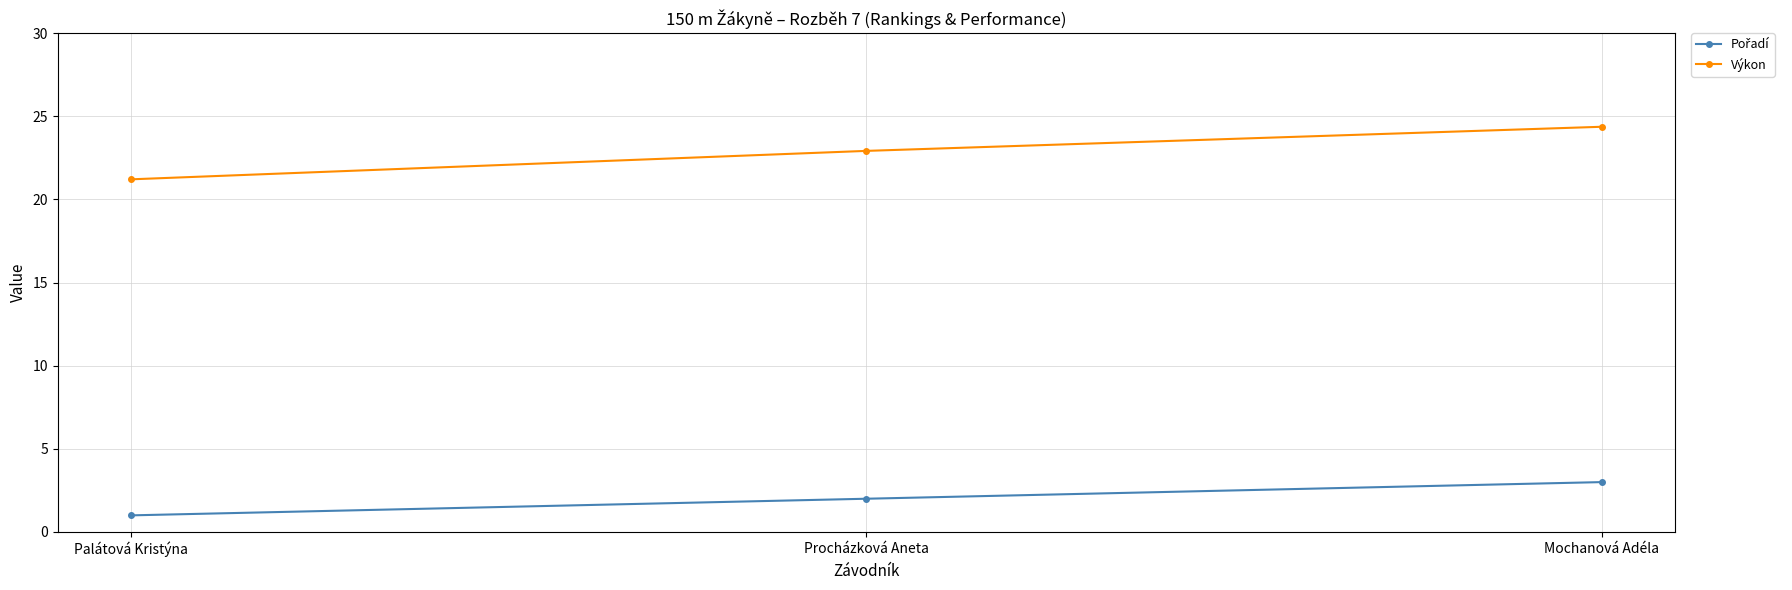

List the labels in order of Výkon value, largest first.

Mochanová Adéla, Procházková Aneta, Palátová Kristýna